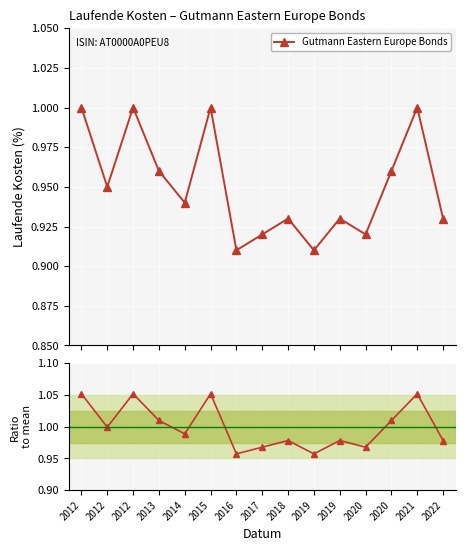

What is the value of the Ratio to mean point at the 5th from the left?

1.0